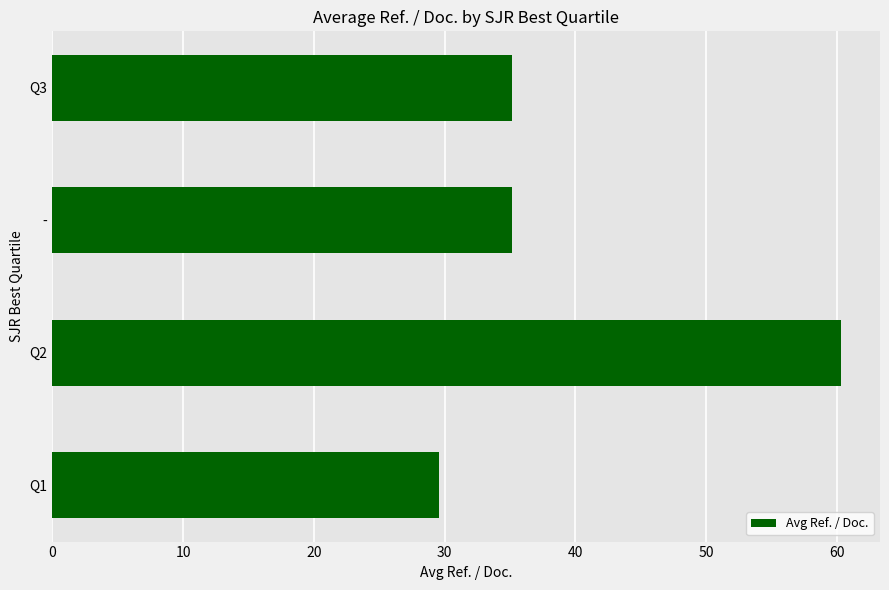

What is the minimum value shown in the chart?

29.5